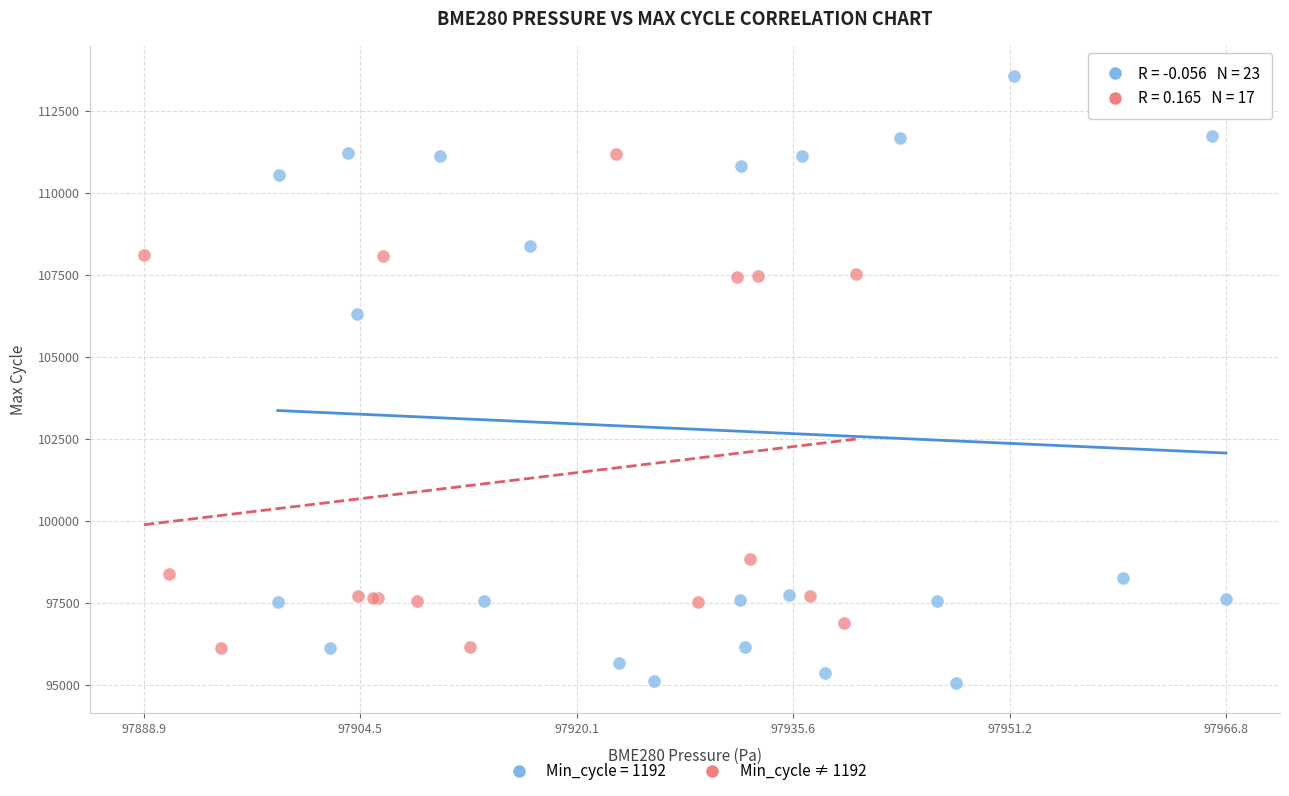

Which series contains the highest Y value?

Min_cycle = 1192